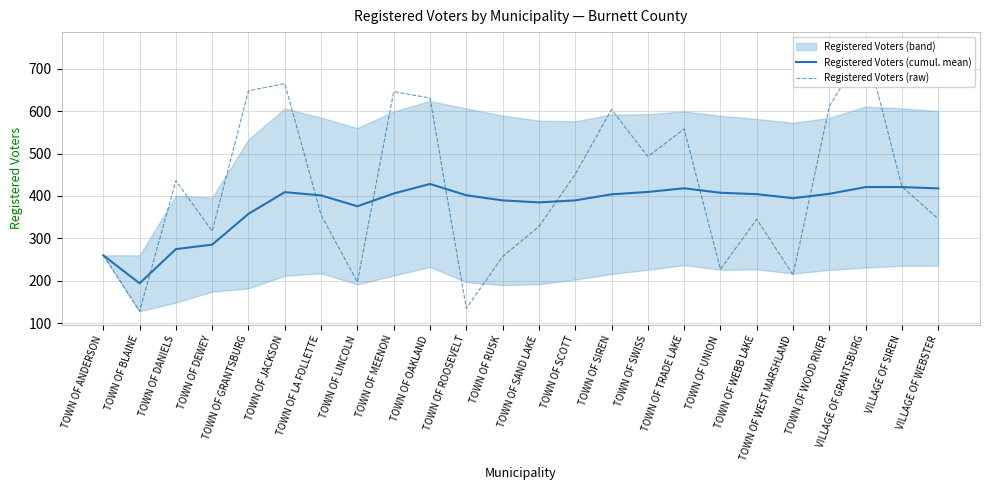

What is the total value across all series at TOWN OF SAND LAKE?

712.8